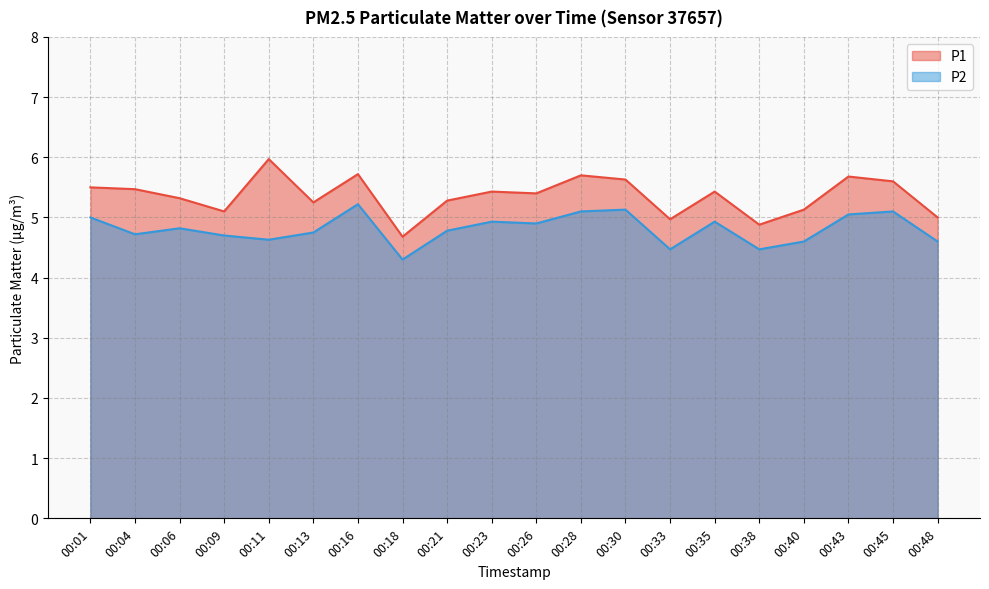

True or false: P1 and P2 intersect in this chart.

False